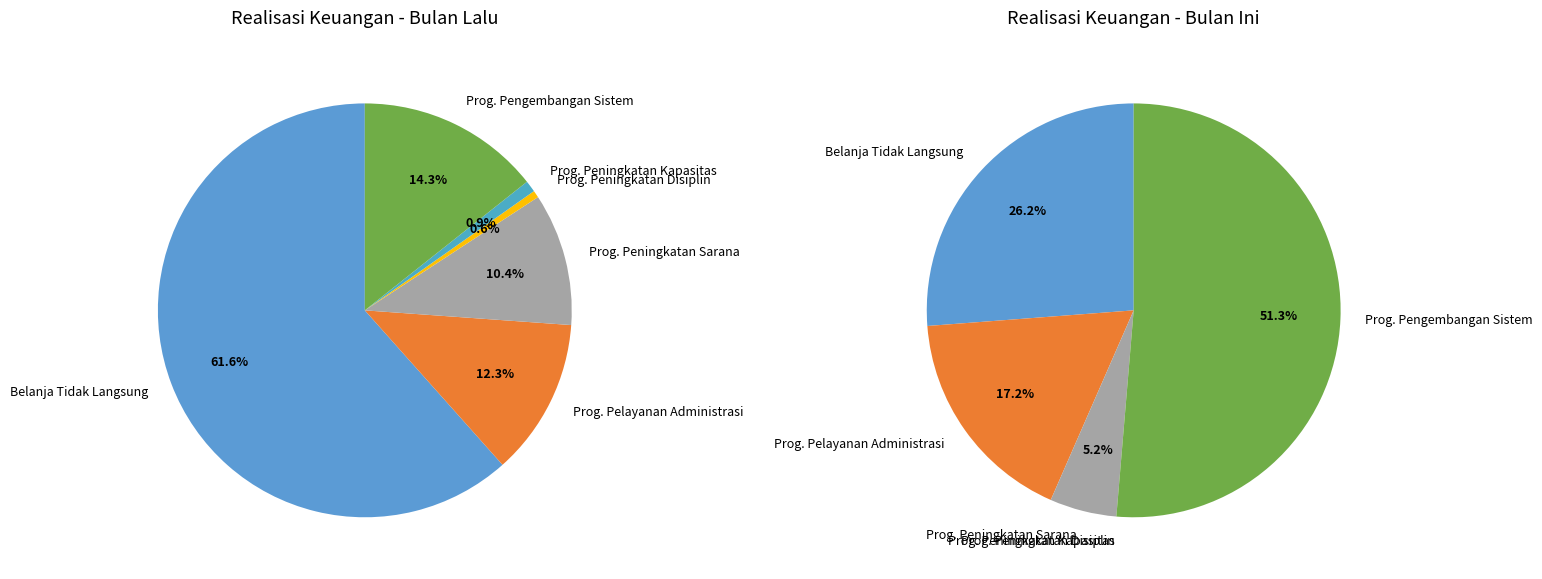

True or false: Program Peningkatan disiplin Aparatur accounts for 1% of the total.

True